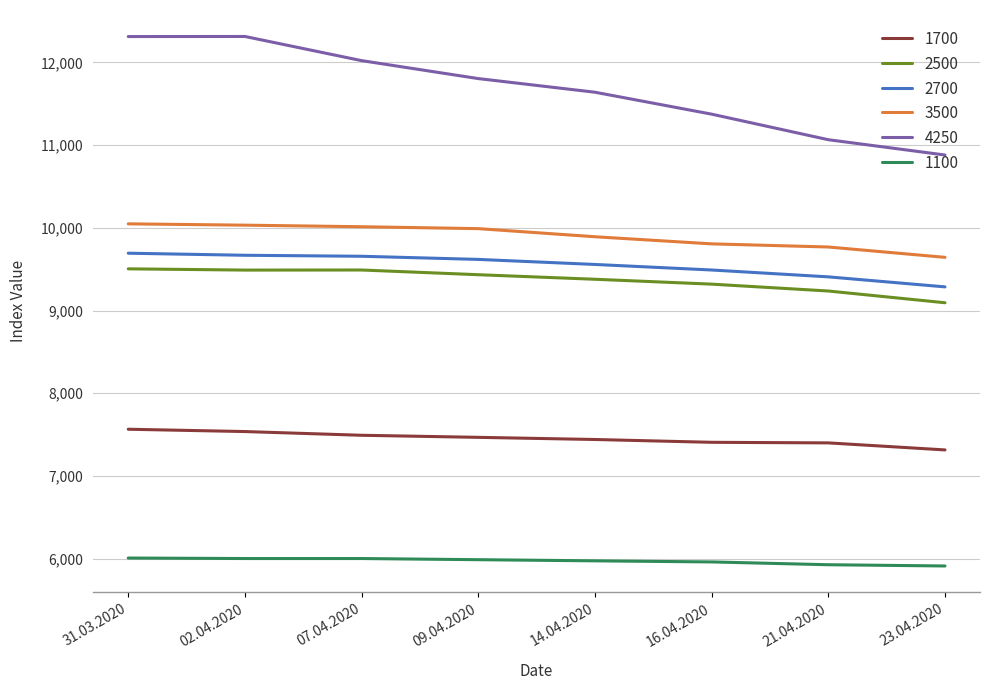

Is it true that 1100 equals 5988 at 09.04.2020?

True